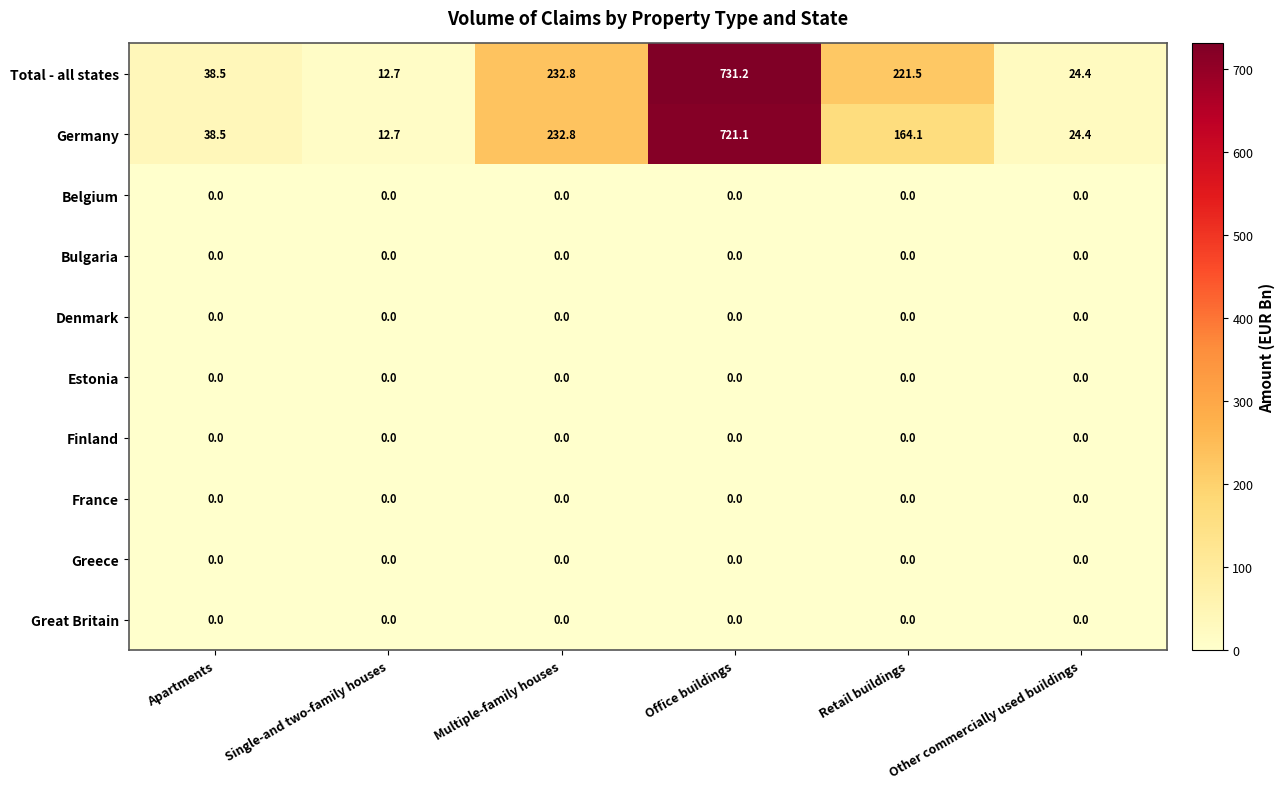

Between Office buildings and Other commercially used buildings, which series saw the biggest shift?

Total - all states